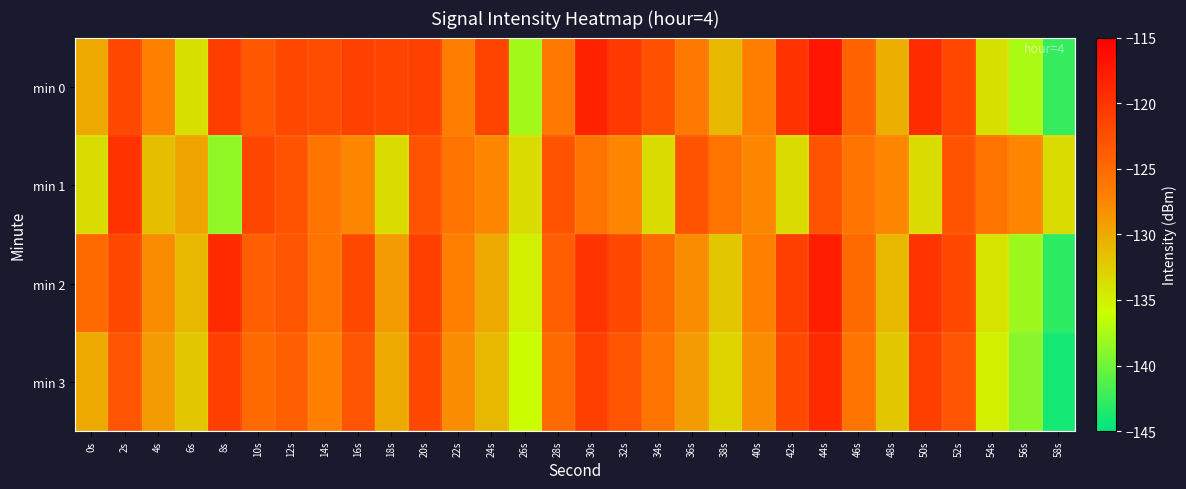

Rank the series by their maximum value, from lowest to highest.

min 1, min 3, min 2, min 0